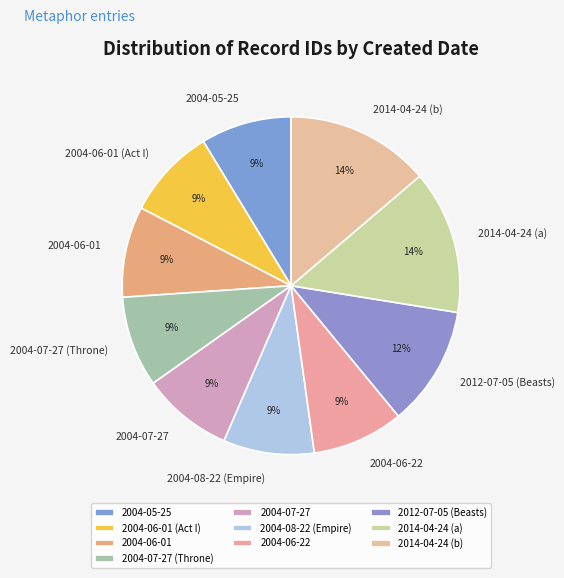

Approximately how many times larger is the value at 2014-04-24 (b) compared to 2014-04-24 (a)?

1.0